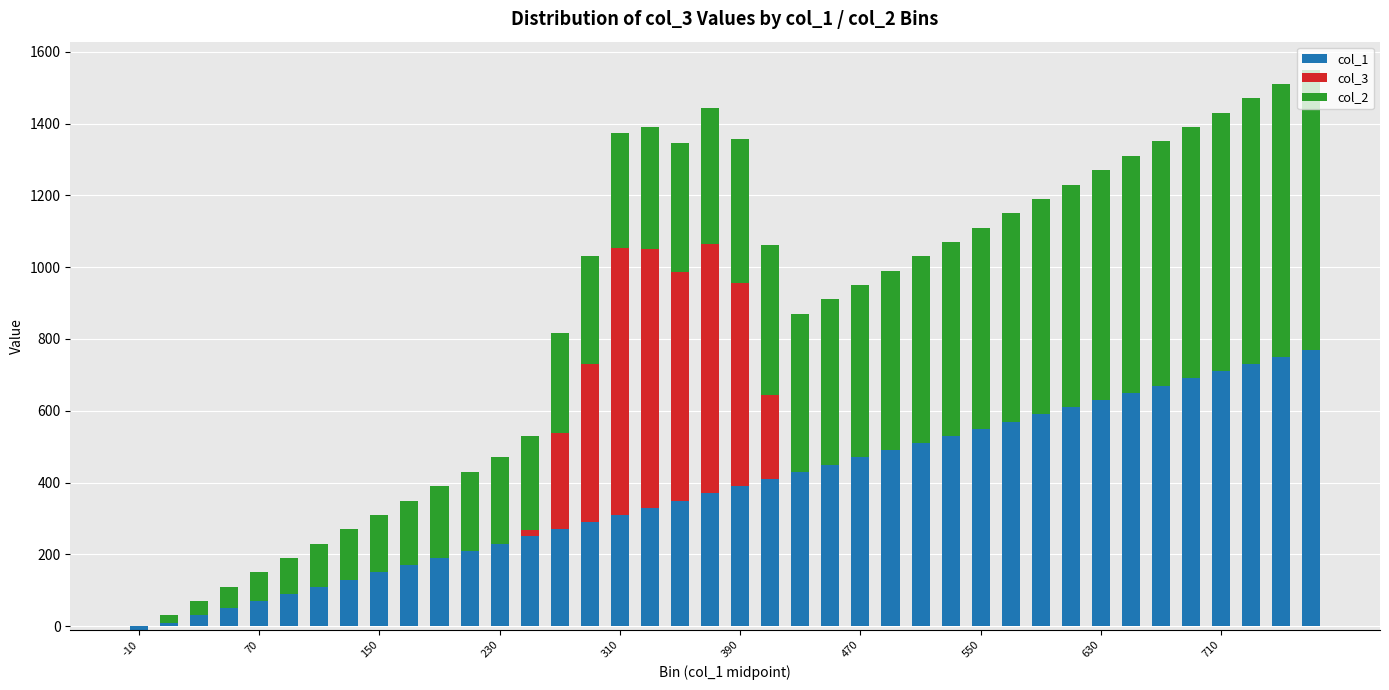

Rank the series at 22 from lowest to highest value.

col_3, col_1, col_2